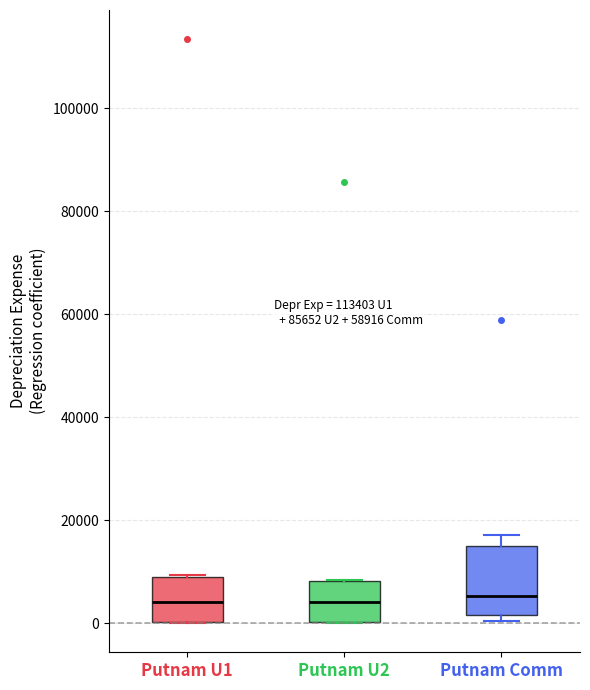

Which box is the tallest, from its lower edge to its upper edge?

Putnam Comm